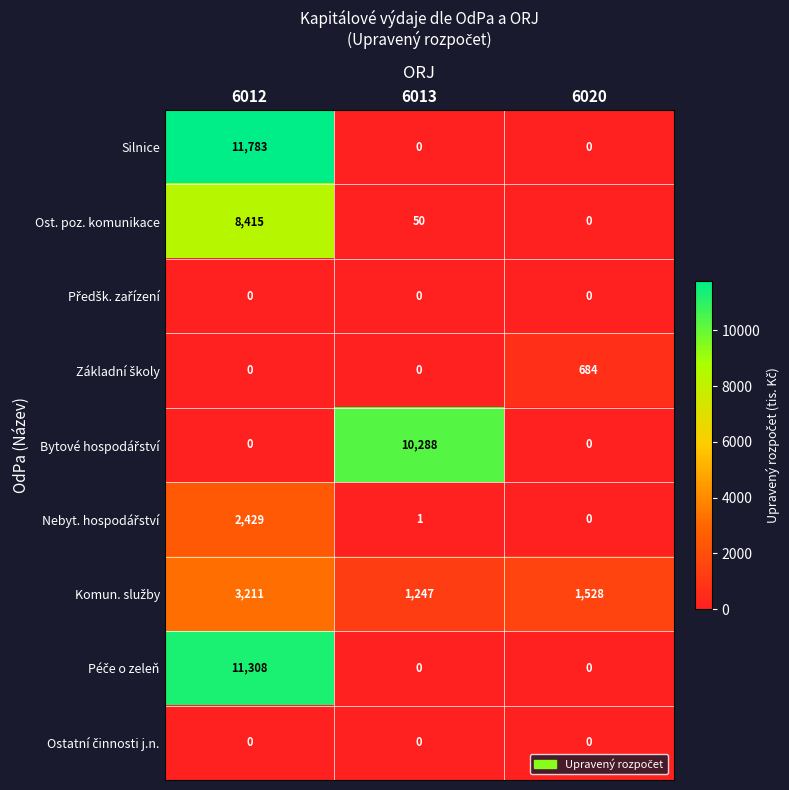

At which category is the sum across all series the highest?

6012